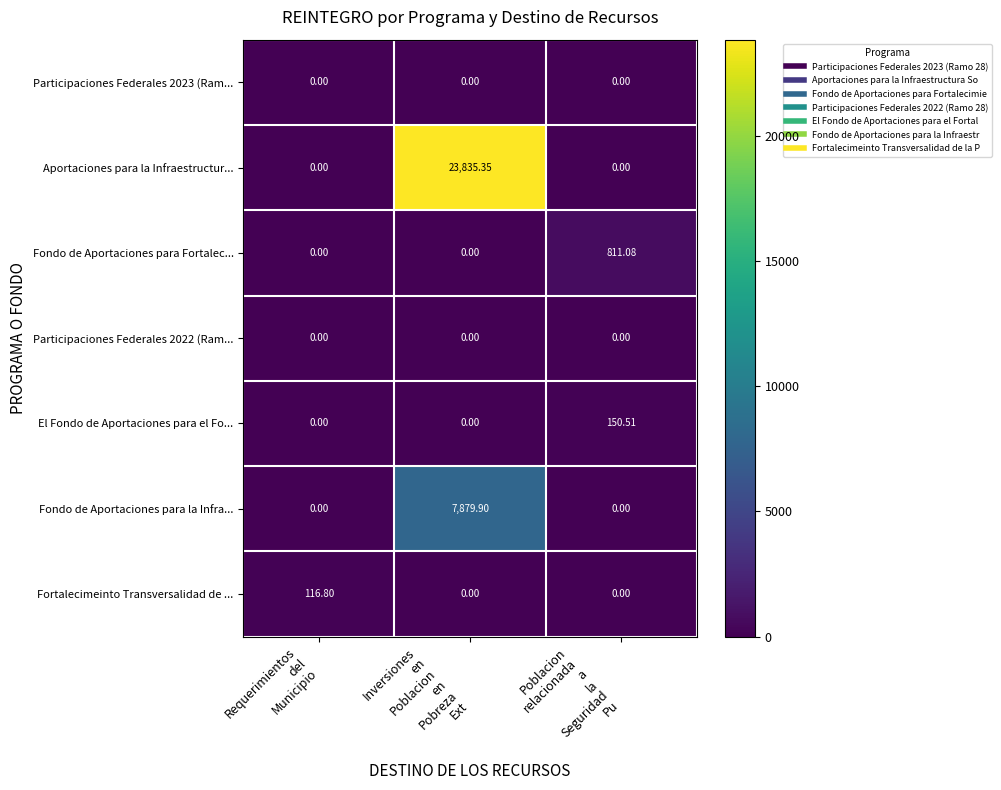

Which series has the widest spread of values?

Aportaciones para la Infraestructur...